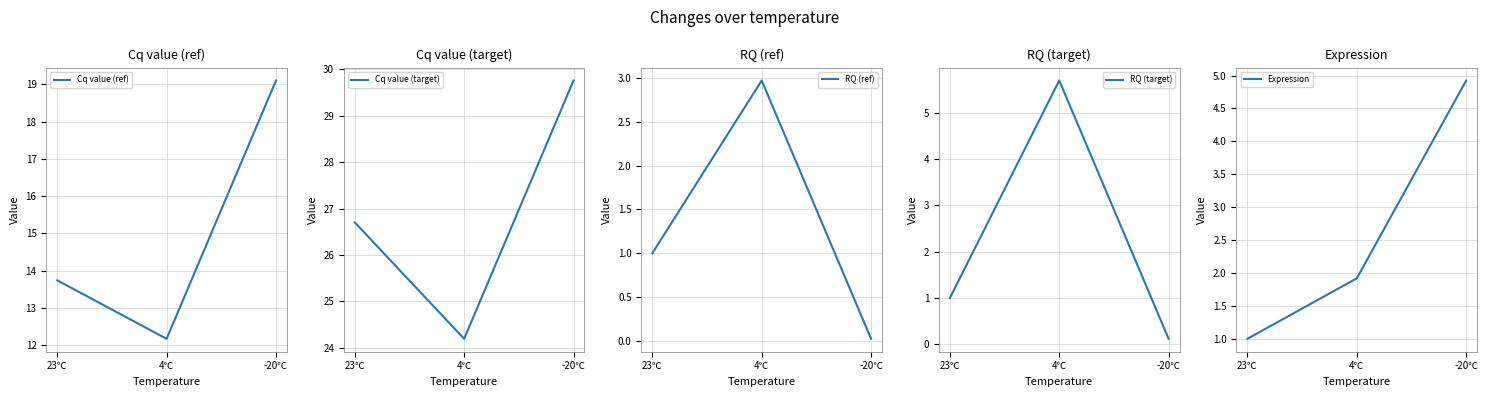

The value of Cq value (target) at 23℃ is 39.0. True or false?

False